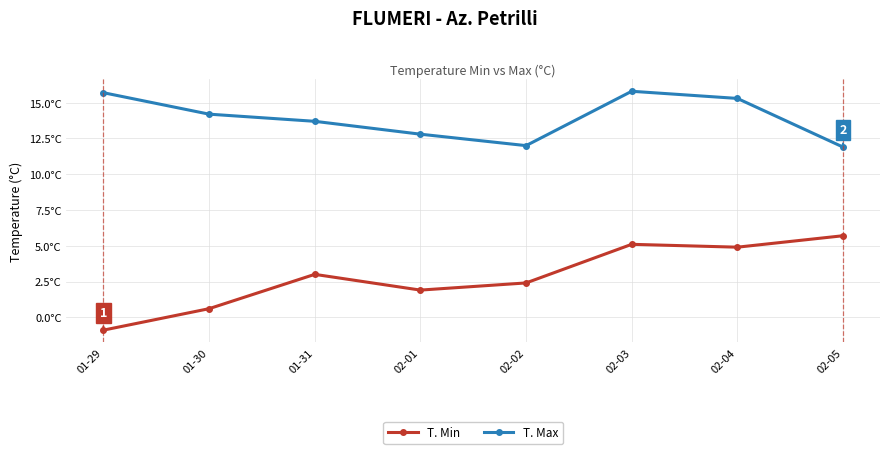

What is the label of the 5th point from the right?

02-01